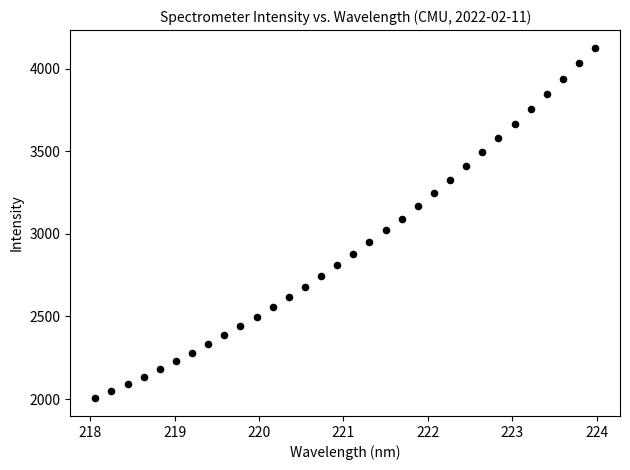

What is the range of Y values (max minus min)?

2125.2